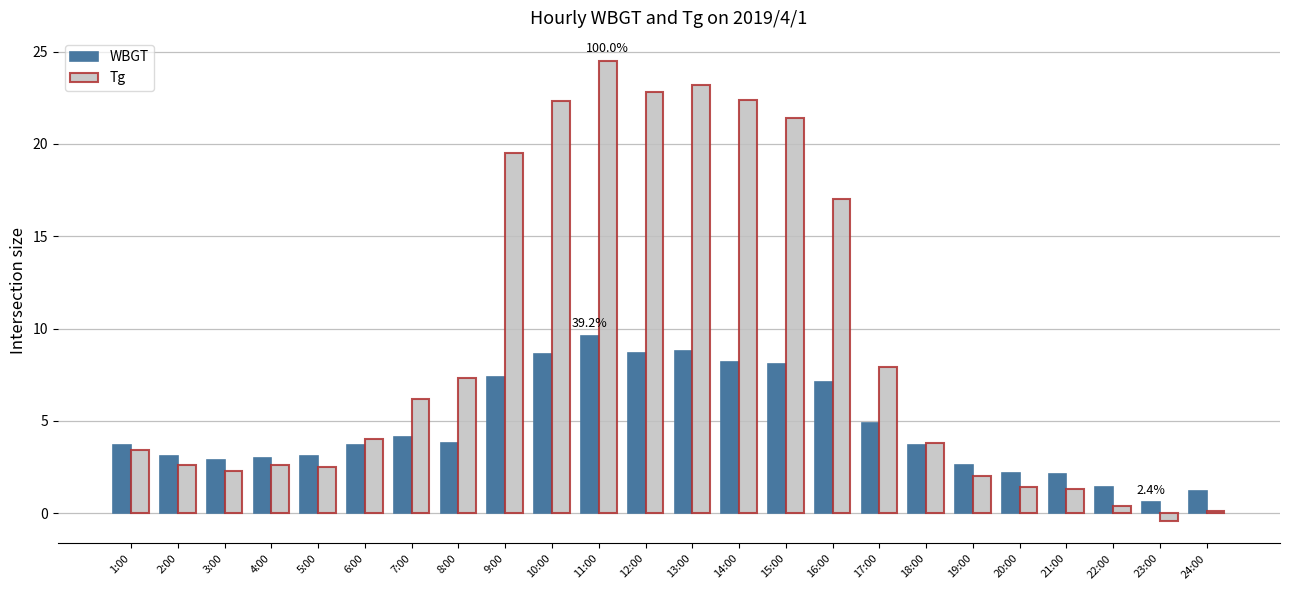

At 19:00, list the series in order from smallest to largest.

Tg, WBGT